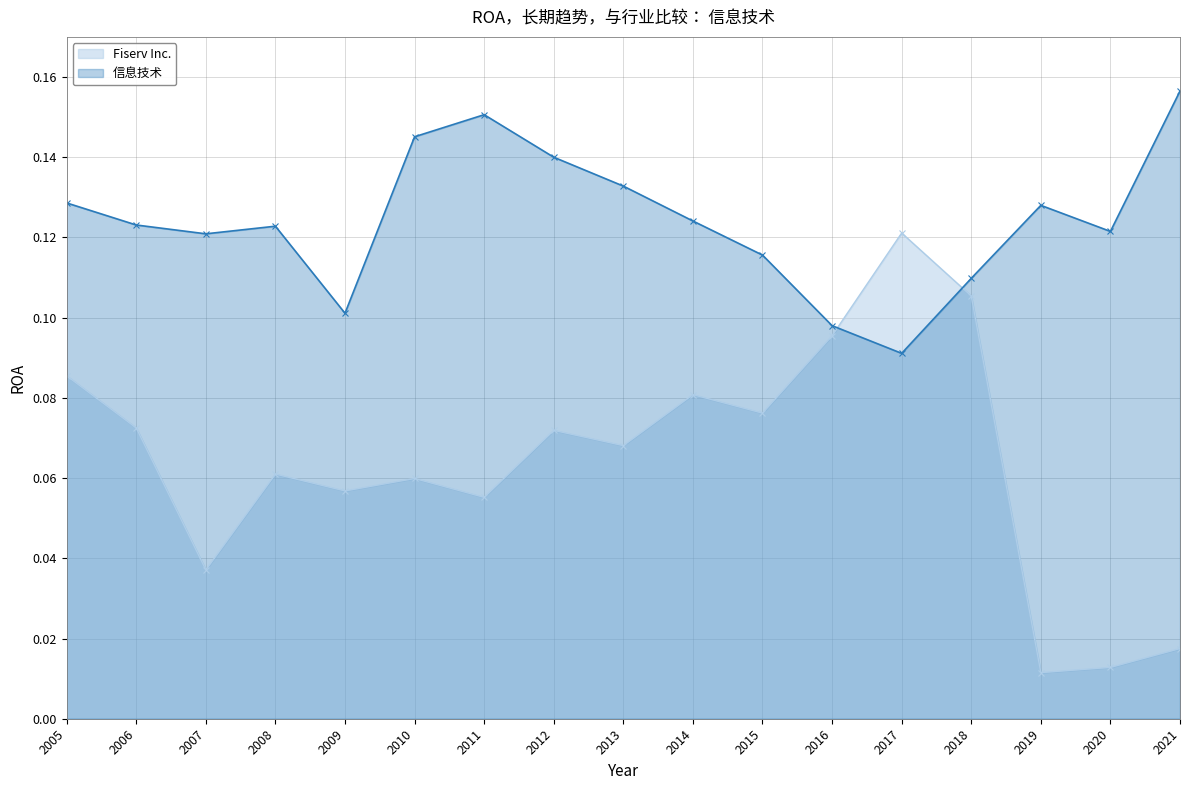

How many lines are shown in the chart?

2